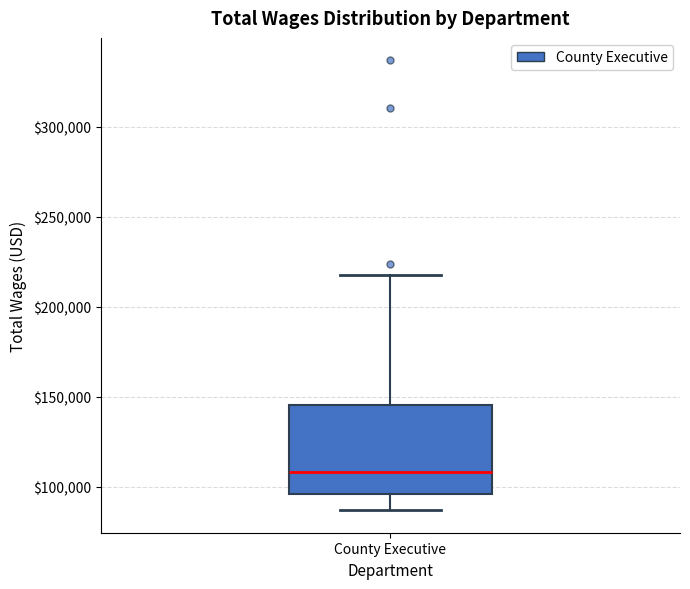

Transcribe this box plot: give where the median line is, the range the box spans, and where the two whiskers end, as read against the y-axis. The values are not printed on the chart, so give them approximately, as read against the axis.

median 110000, box 95000 to 145000, whiskers 85000 to 220000